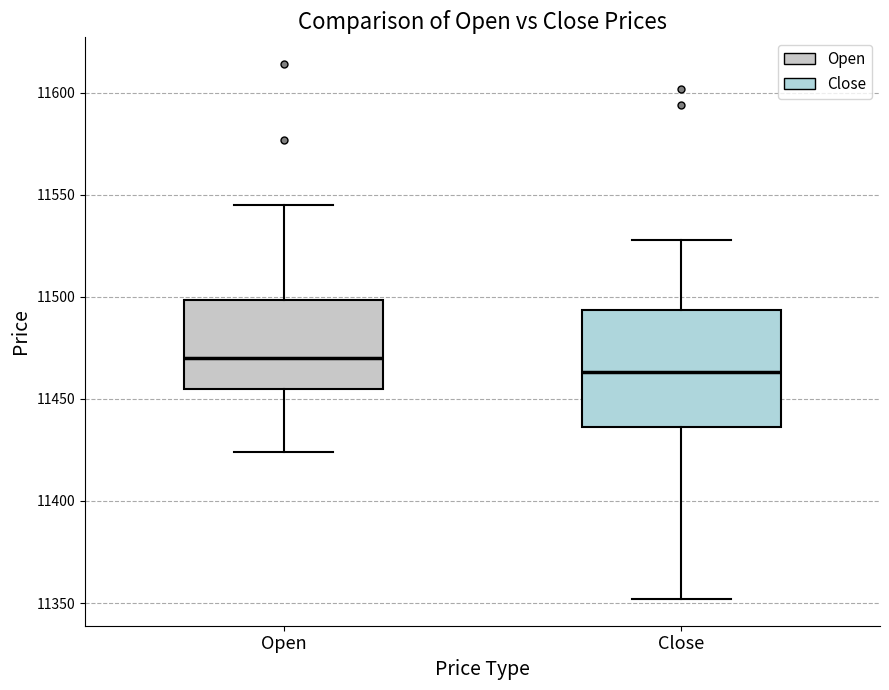

Where is the lower edge of the box for Close on the y-axis? The values are not printed on the chart, so give them approximately, as read against the axis.

11435